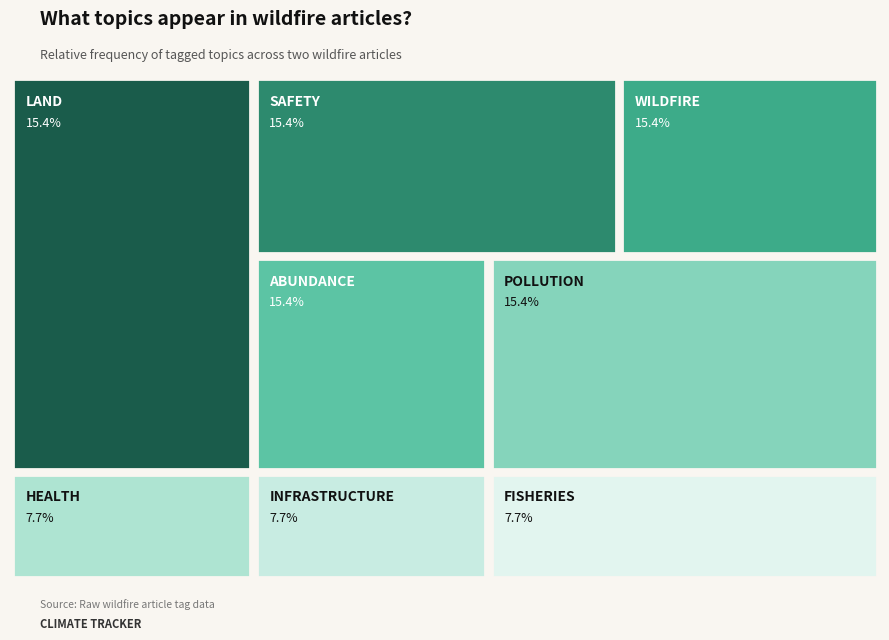

Between SAFETY and HEALTH, which is larger?

SAFETY